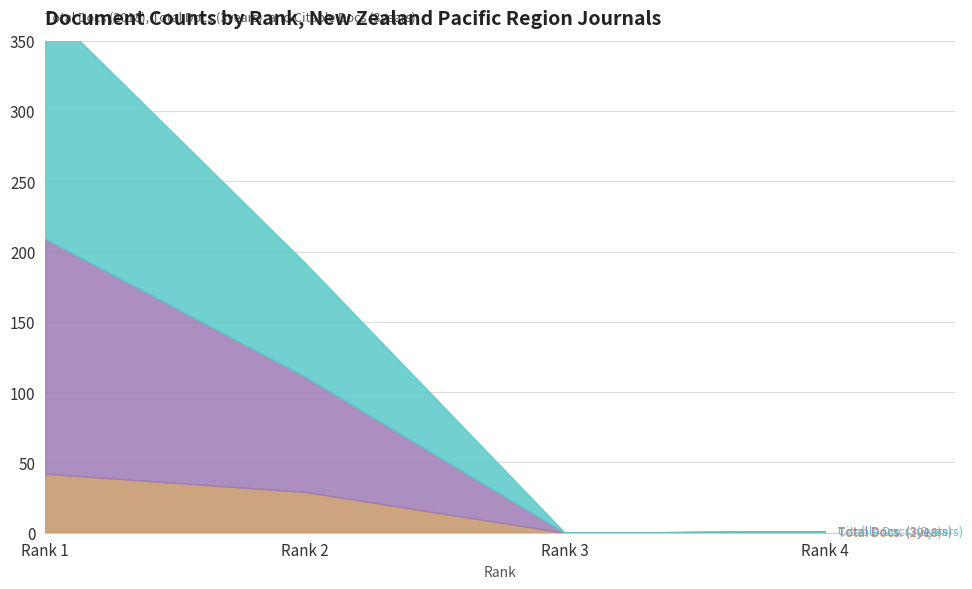

Which has a higher value, Rank 2 or Rank 1?

Rank 1